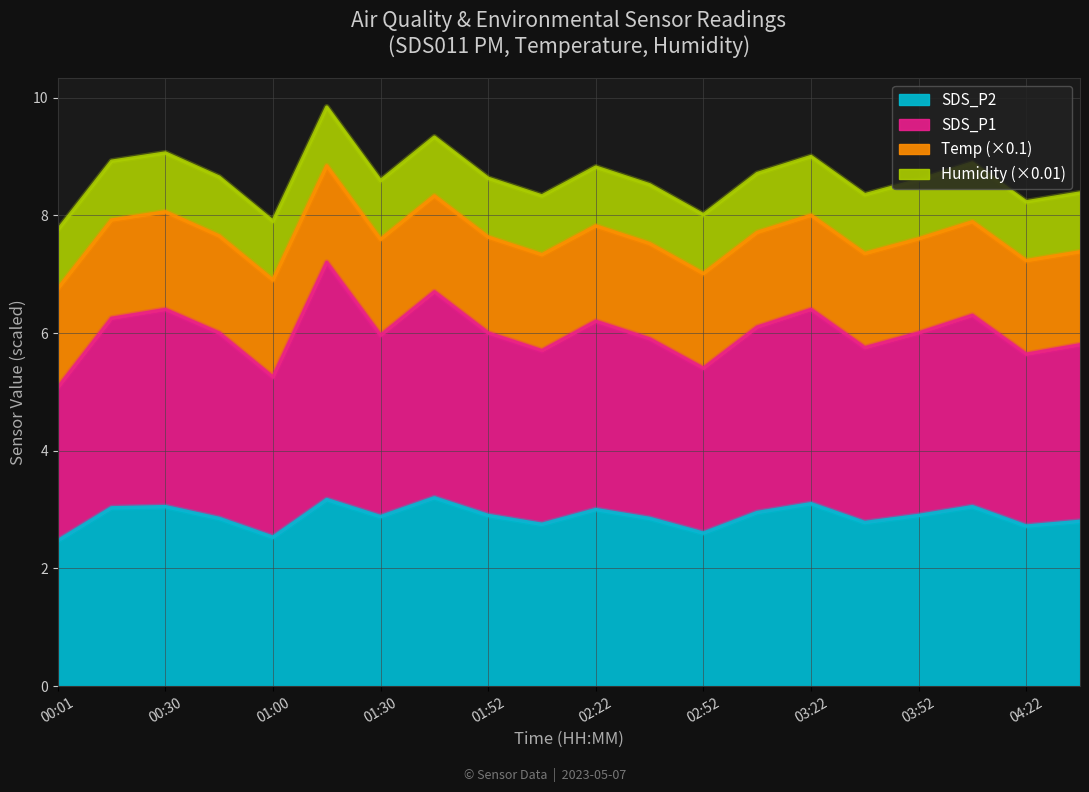

At which category does SDS_P1 reach its first local peak?

00:30